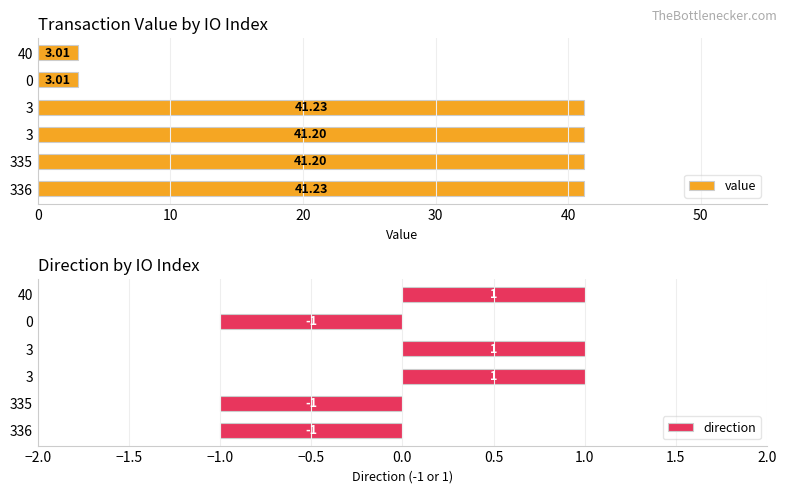

What is the minimum value shown in the chart?

-1.0